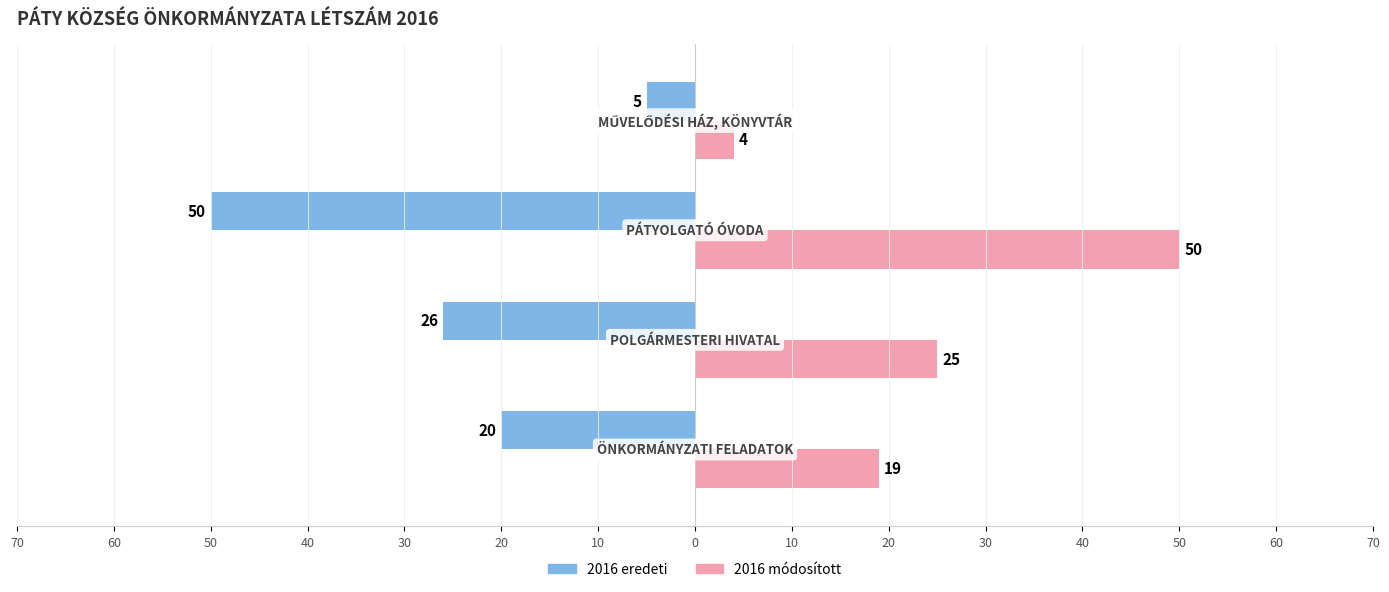

What are all the series names shown in the legend?

2016 eredeti, 2016 módosított